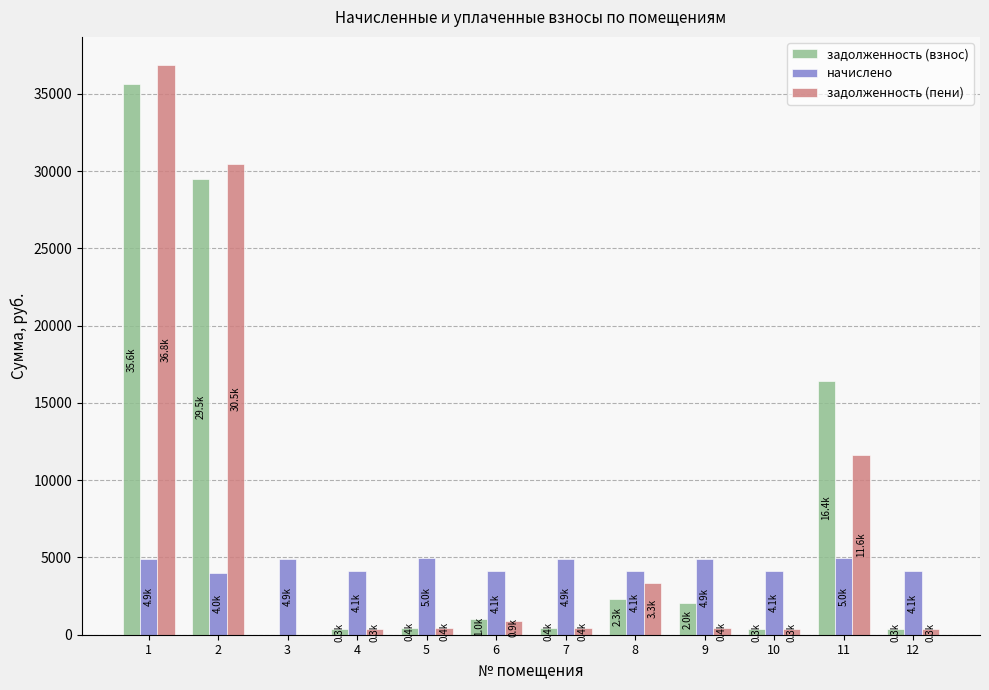

Are the bars horizontal?

No